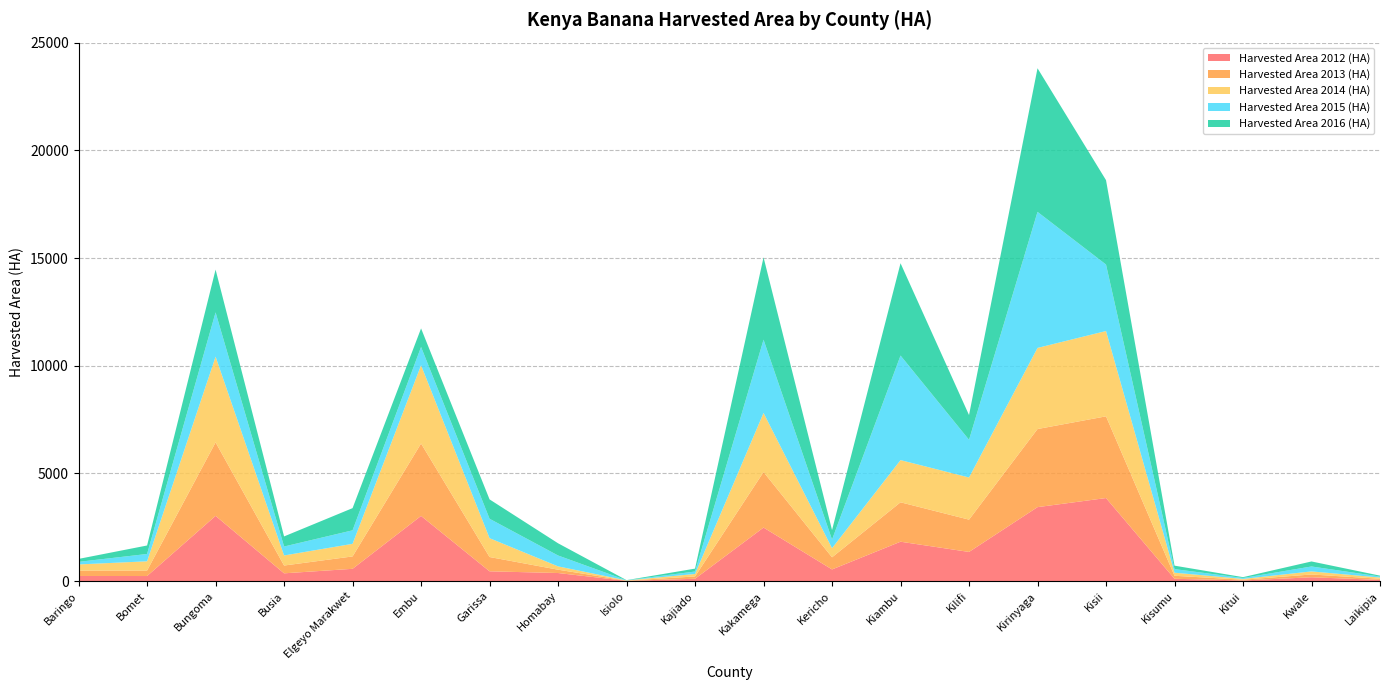

Reading left to right, list all the values displayed in this chart.

Harvested Area 2012 (HA): 237.0	234.5	3029.0	360.0	569.0	3026.0	453.0	374.0	10.2	107.5	2485.0	540.5	1828.2	1353.0	3434.0	3856.0	106.5	29.0	176.0	56.0
Harvested Area 2013 (HA): 247.7	254.0	3413.0	362.0	575.7	3363.0	664.5	154.6	10.5	107.0	2578.6	563.0	1830.5	1500.0	3627.0	3795.0	139.0	35.0	130.2	52.0
Harvested Area 2014 (HA): 287.9	430.0	3980.0	467.0	584.7	3634.0	875.0	154.6	10.5	115.0	2745.6	423.4	1959.7	1958.0	3768.0	3962.0	143.4	36.0	142.7	56.0
Harvested Area 2015 (HA): 120.0	340.0	2057.0	416.0	628.0	850.0	901.0	505.0	6.0	114.0	3402.0	400.0	4856.0	1750.0	6318.0	3088.0	167.0	43.0	229.0	47.0
Harvested Area 2016 (HA): 137.0	394.0	1987.0	469.0	1030.0	862.0	900.0	567.0	6.0	135.0	3824.0	442.0	4288.0	1149.0	6670.0	3919.0	160.0	39.0	233.0	41.0